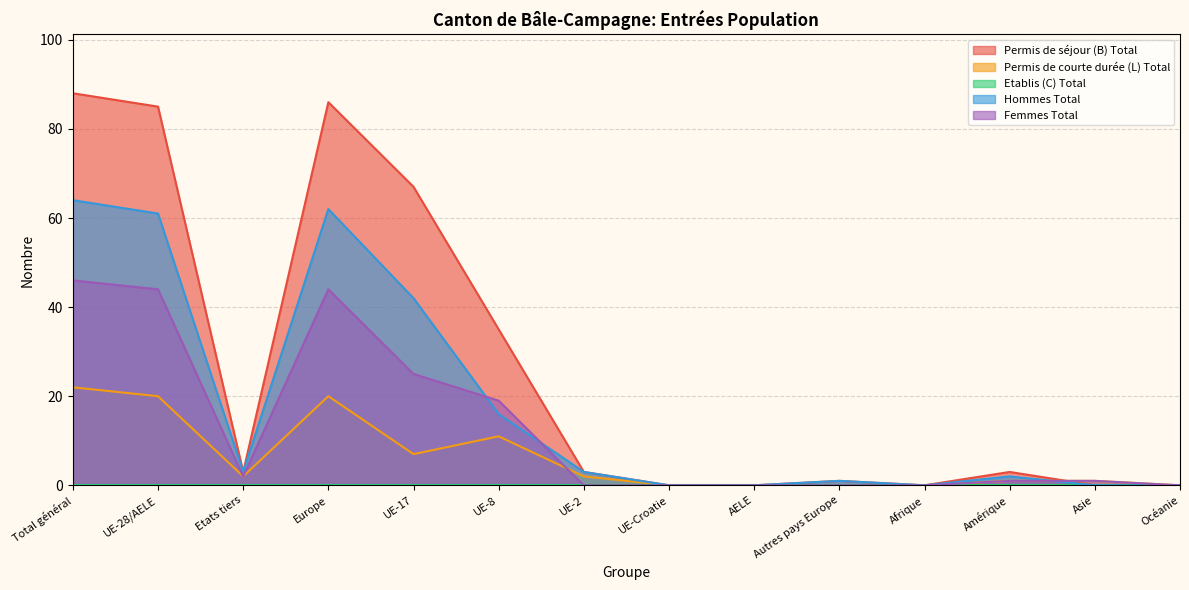

What is the difference between the Hommes Total values at UE-Croatie and Total général?

64